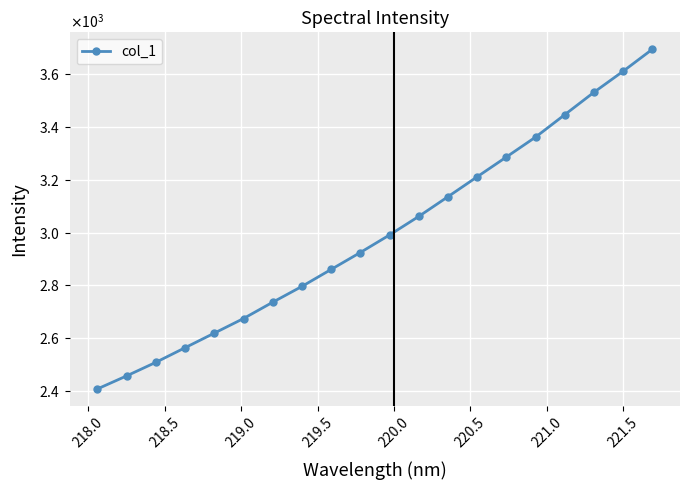

Does the chart have visible grid lines?

Yes